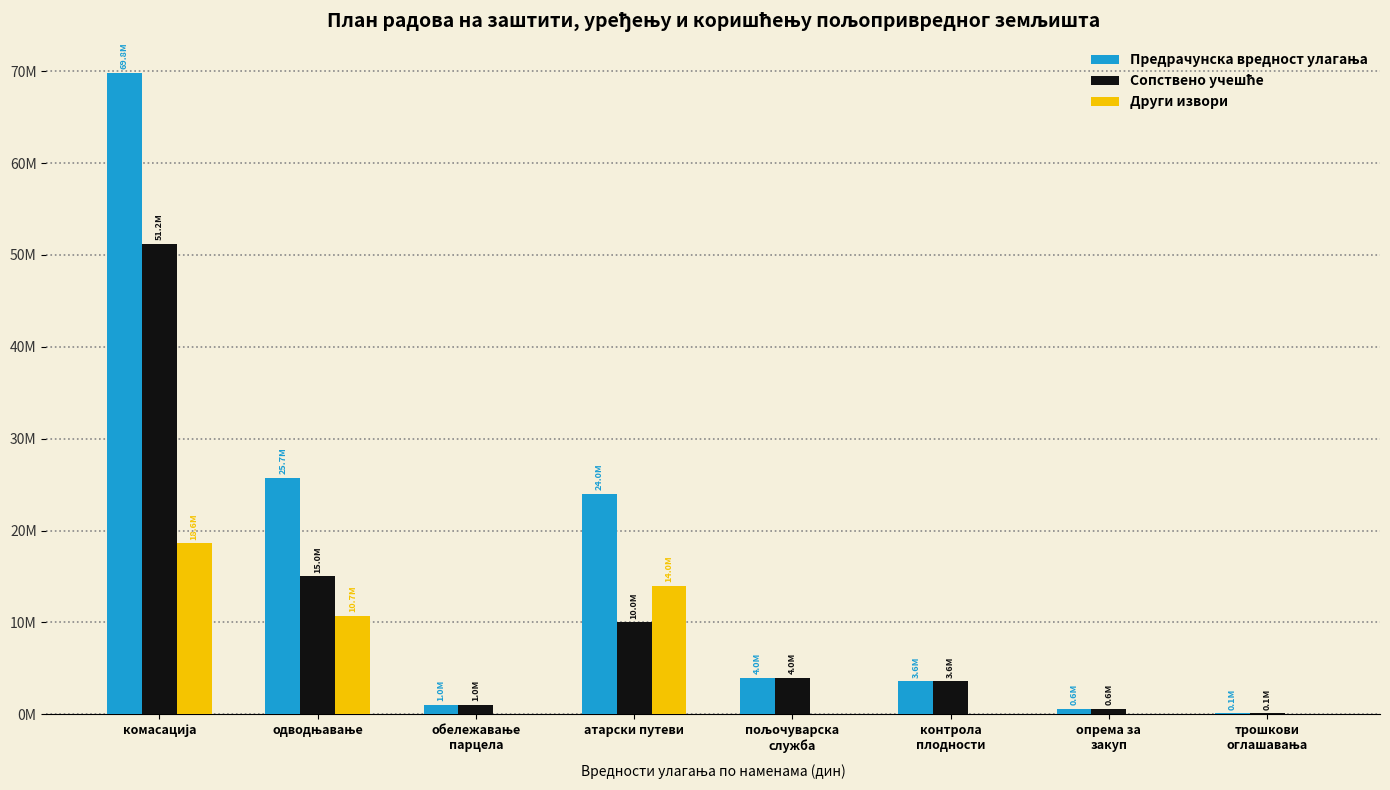

List the series in order of their peak value, highest first.

Предрачунска вредност улагања, Сопствено учешће, Други извори